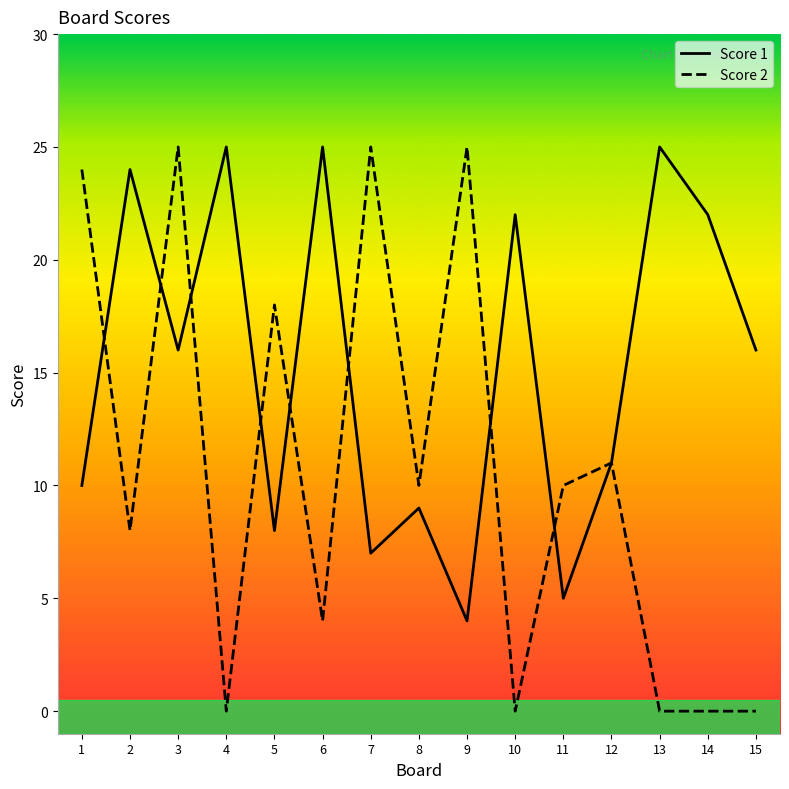

What are all the series names shown in the legend?

Score 1, Score 2